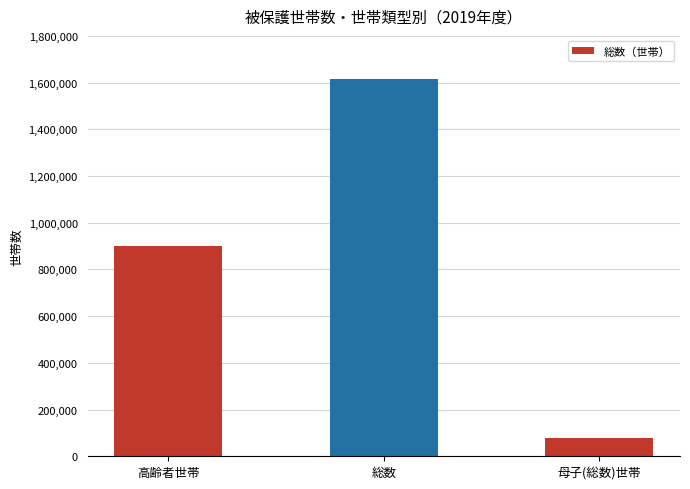

At which category does the chart reach its minimum across all series?

母子(総数)世帯